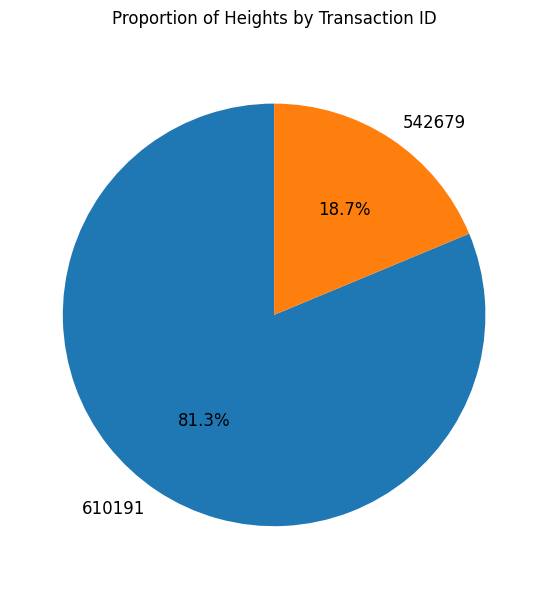

Is it true that 610191 is 81% of the pie?

True